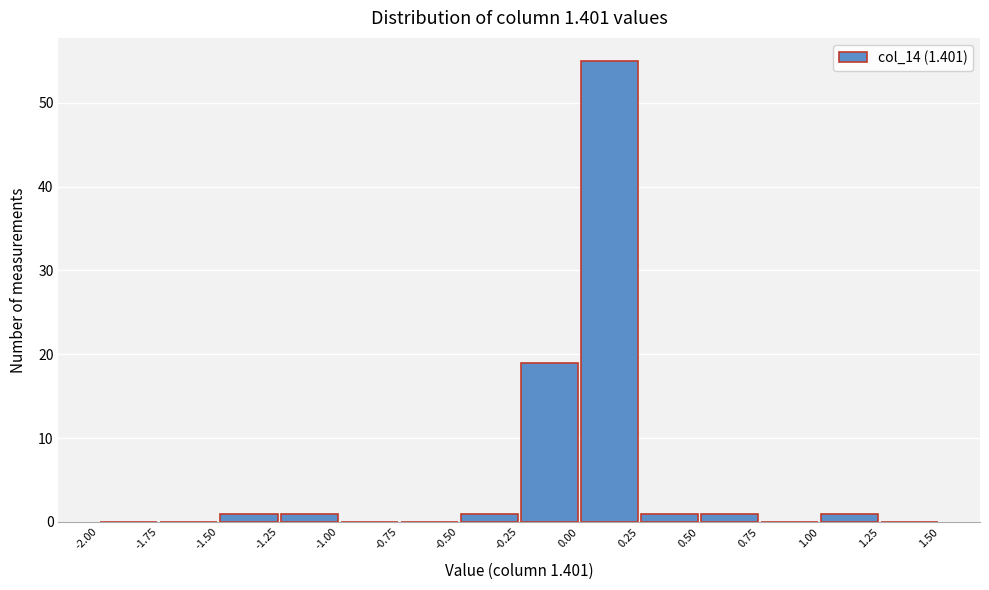

Reading left to right, list every bar in this chart as the range it spans on the x-axis followed by its height. The values are not printed on the chart, so give them approximately, as read against the axis.

-2.00 to -1.75: 0
-1.75 to -1.50: 0
-1.50 to -1.25: 1
-1.25 to -1.00: 1
-1.00 to -0.75: 0
-0.75 to -0.50: 0
-0.50 to -0.25: 1
-0.25 to 0.00: 19
0.00 to 0.25: 55
0.25 to 0.50: 1
0.50 to 0.75: 1
0.75 to 1.00: 0
1.00 to 1.25: 1
1.25 to 1.50: 0